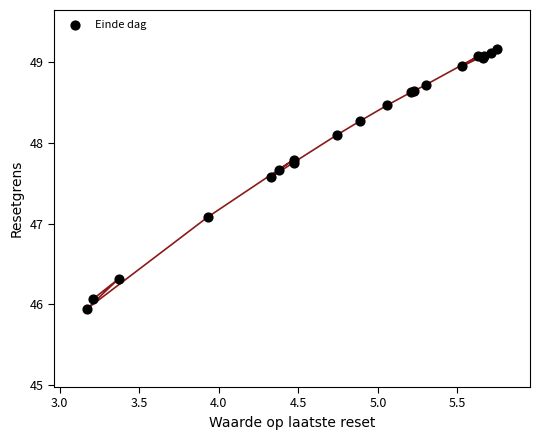

What Y value in the scatter plot is closest to 47?

47.1